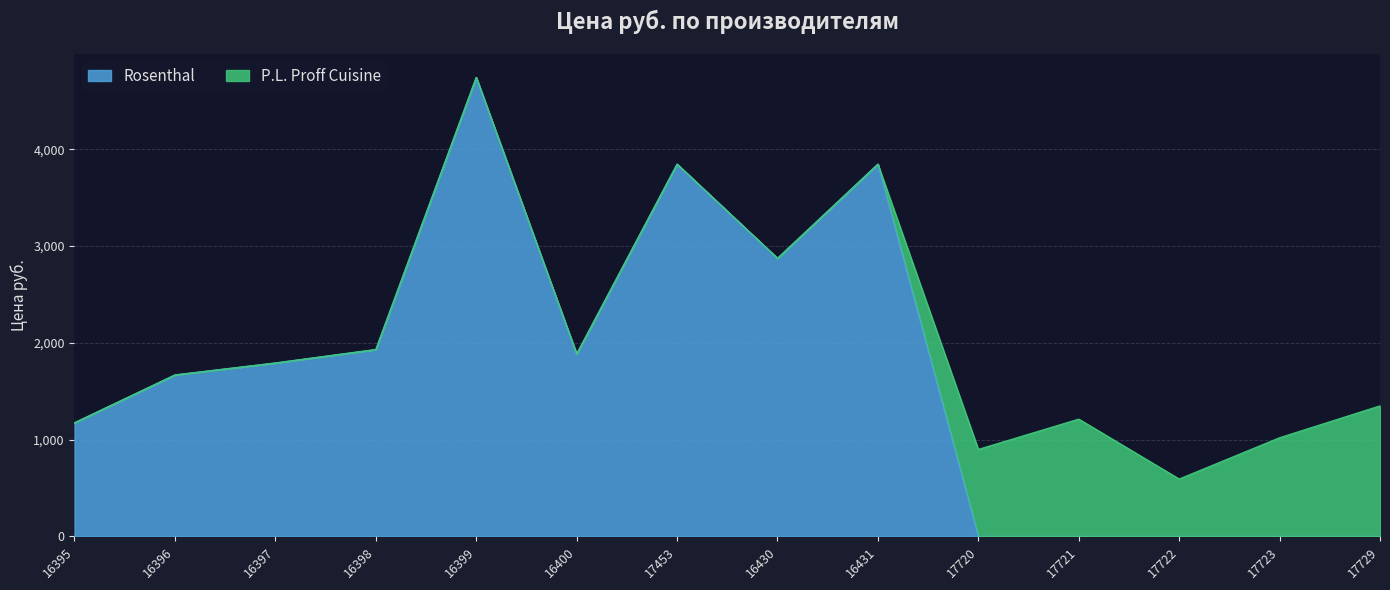

Does the chart display data point markers on the line(s)?

No